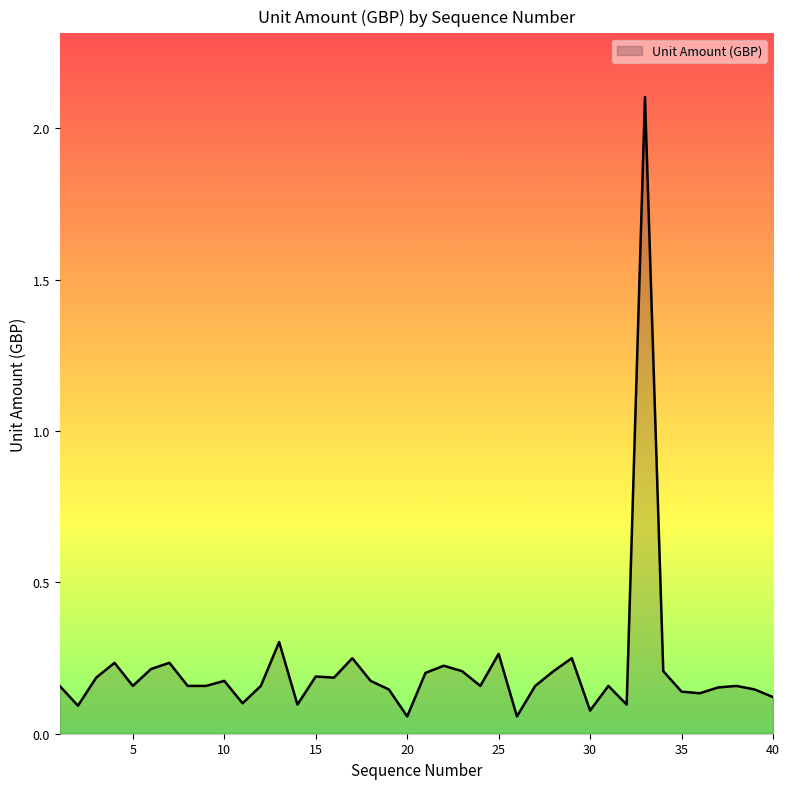

Count the number of data series in this chart.

1